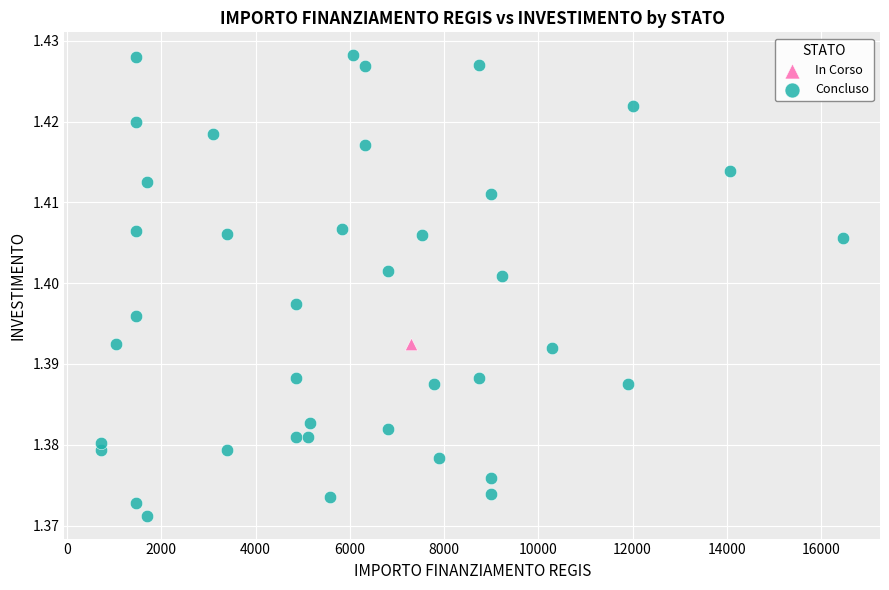

What are all the series names shown in the legend?

In Corso, Concluso